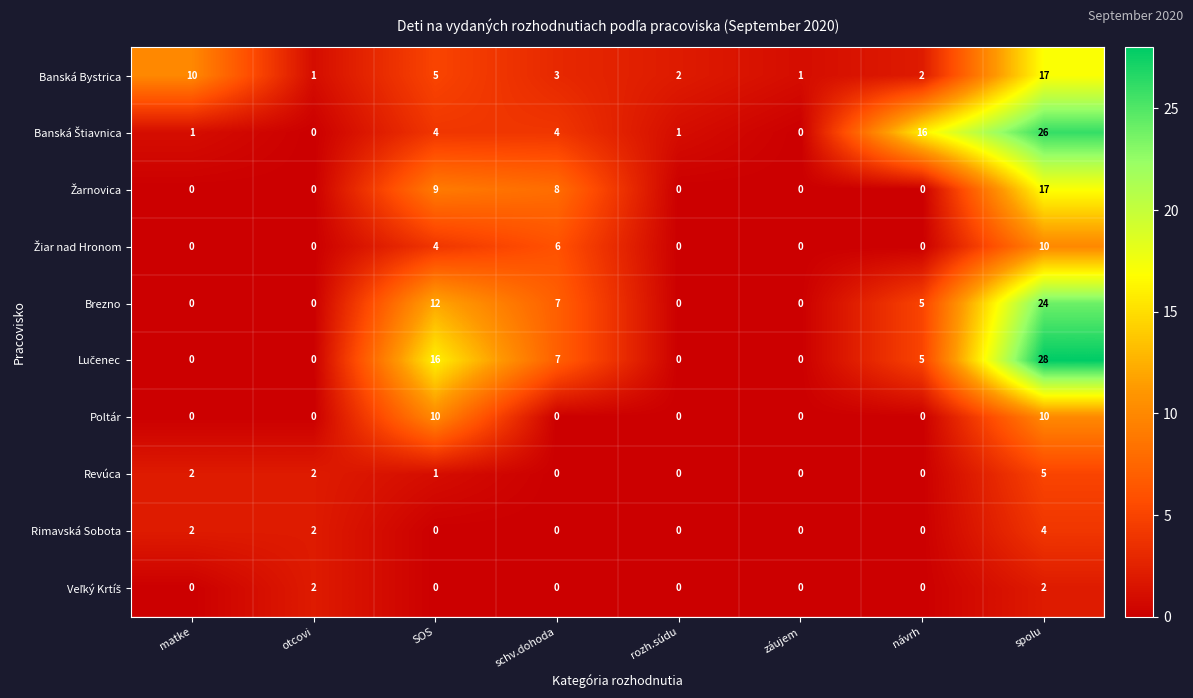

Read the Banská Bystrica value at spolu.

17